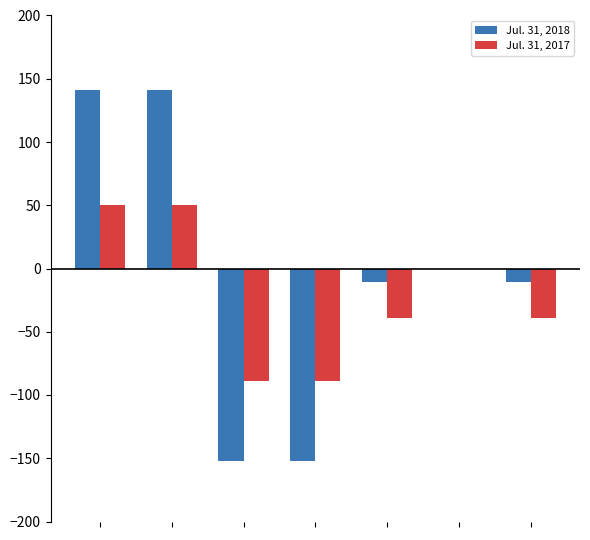

What is the greatest value displayed?

141.5